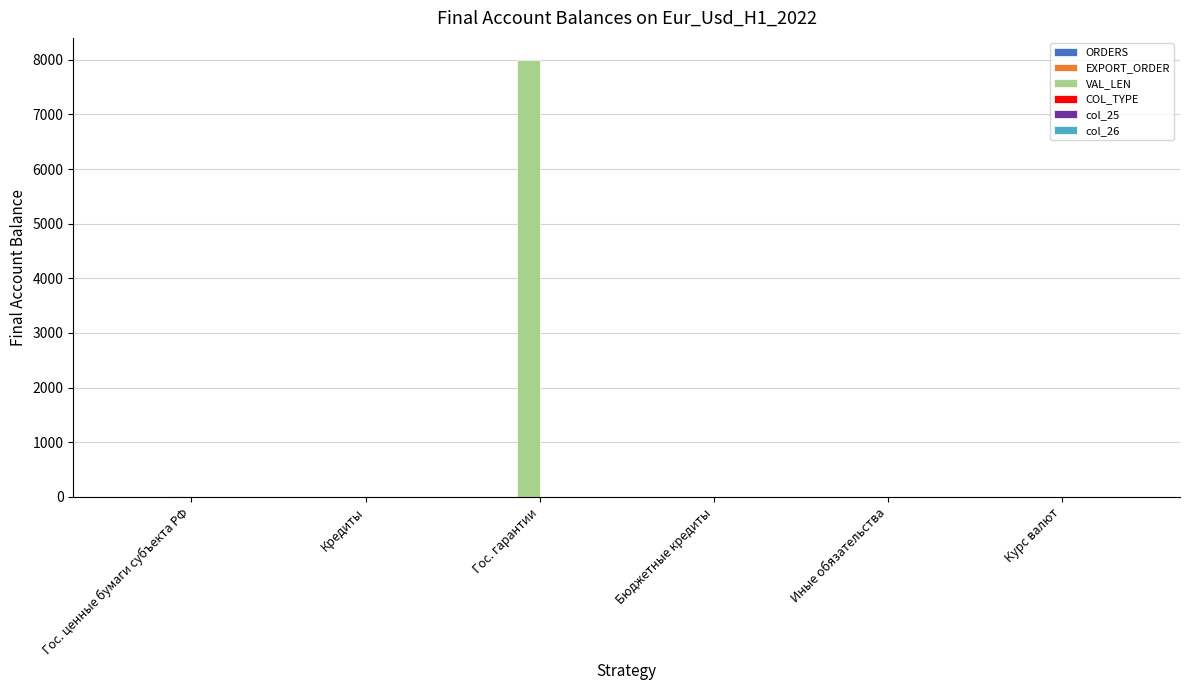

How many groups of bars are there?

6